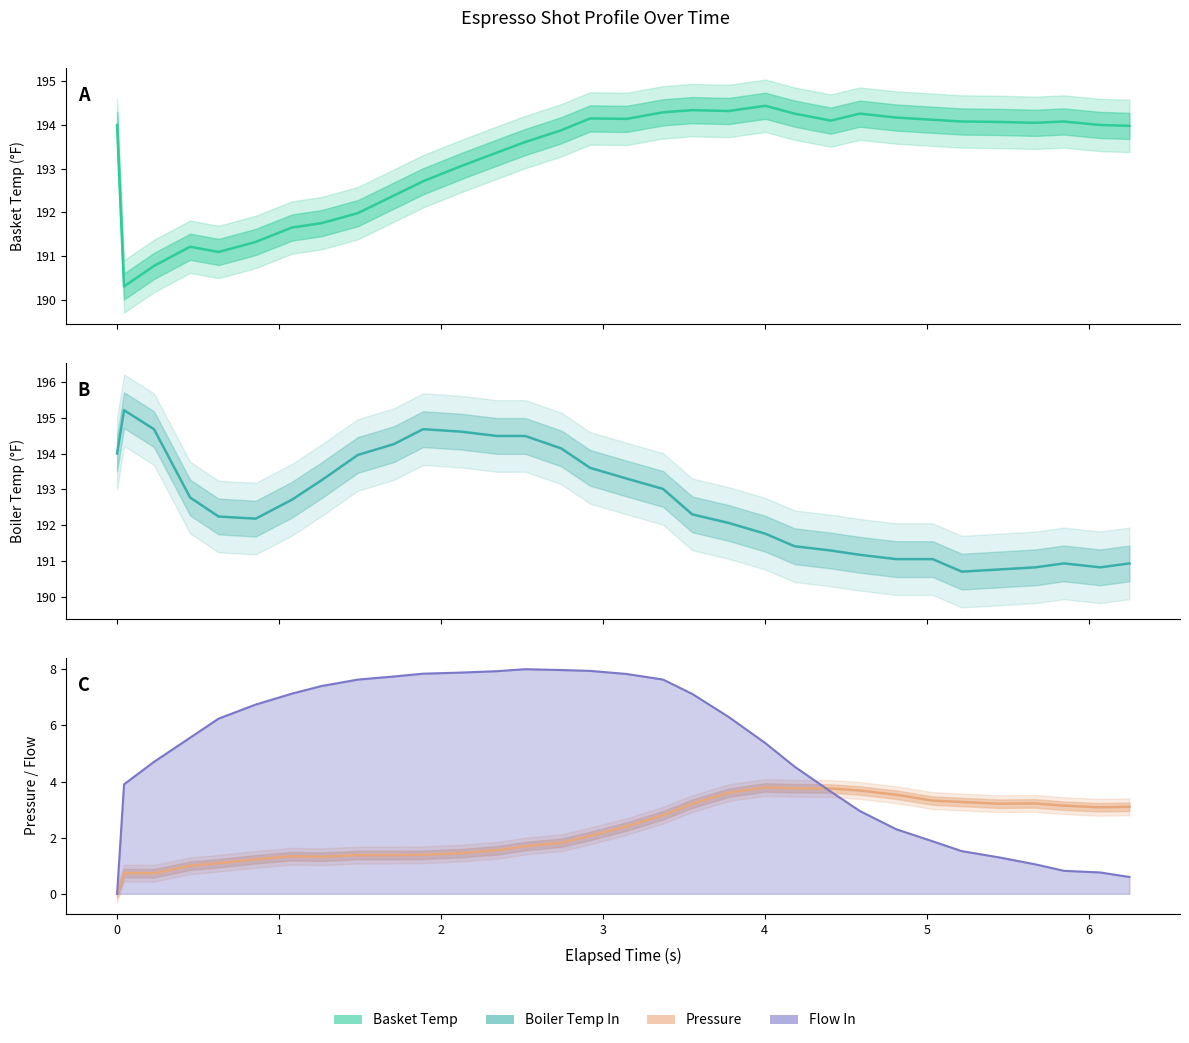

How many lines are shown in the chart?

4